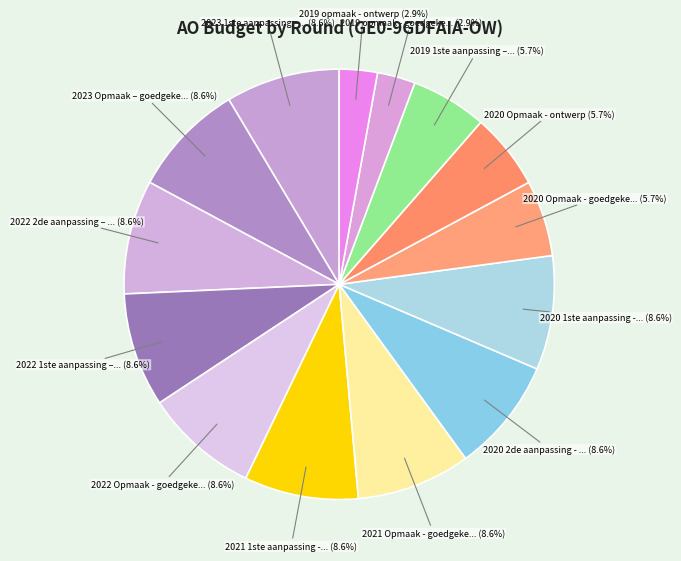

How many slices are in this pie chart?

14